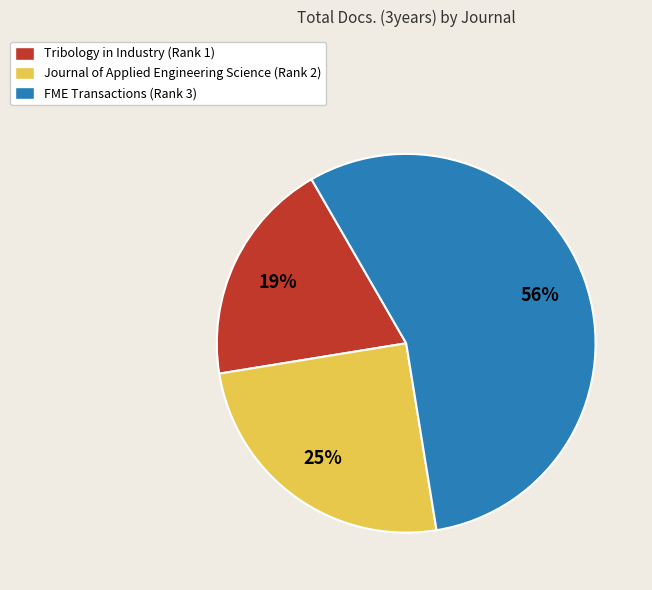

Is it true that Journal of Applied Engineering Science (Rank 2) is 34% of the pie?

False